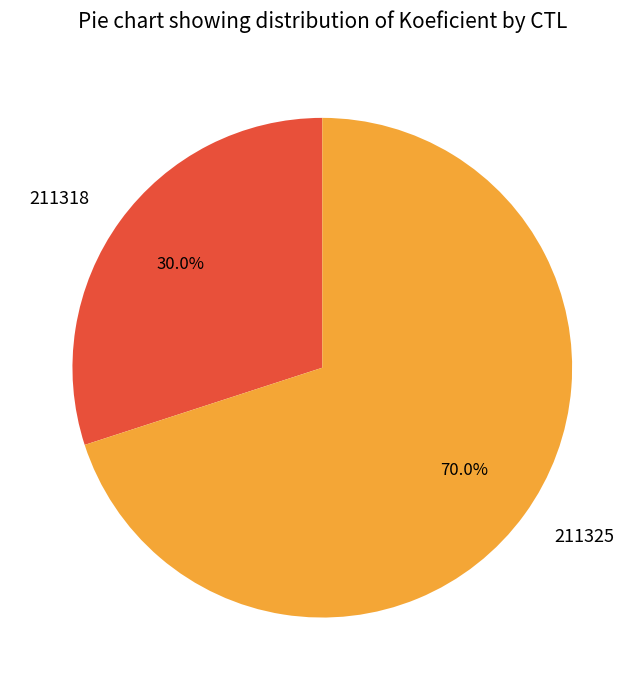

Which slice is the smallest?

211318